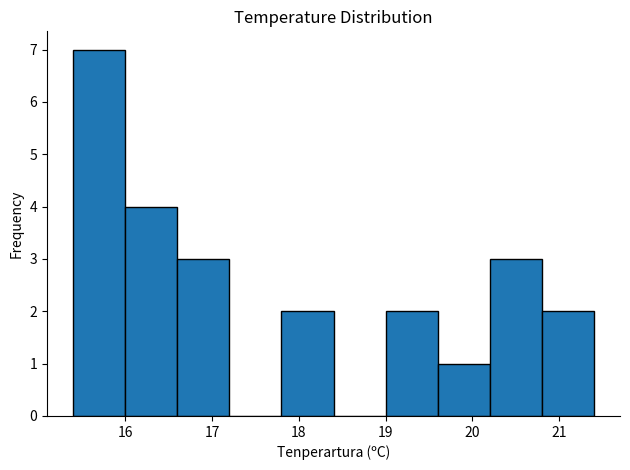

What is the height of the bar covering 17.8 to 18.4 on the x-axis? The values are not printed on the chart, so give them approximately, as read against the axis.

2